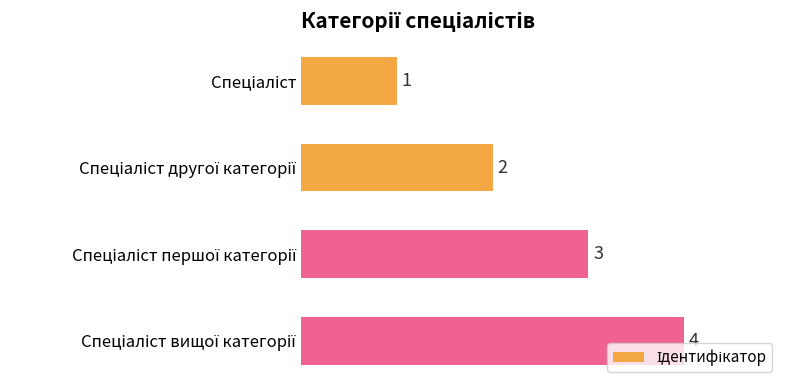

What is the maximum value shown in the chart?

4